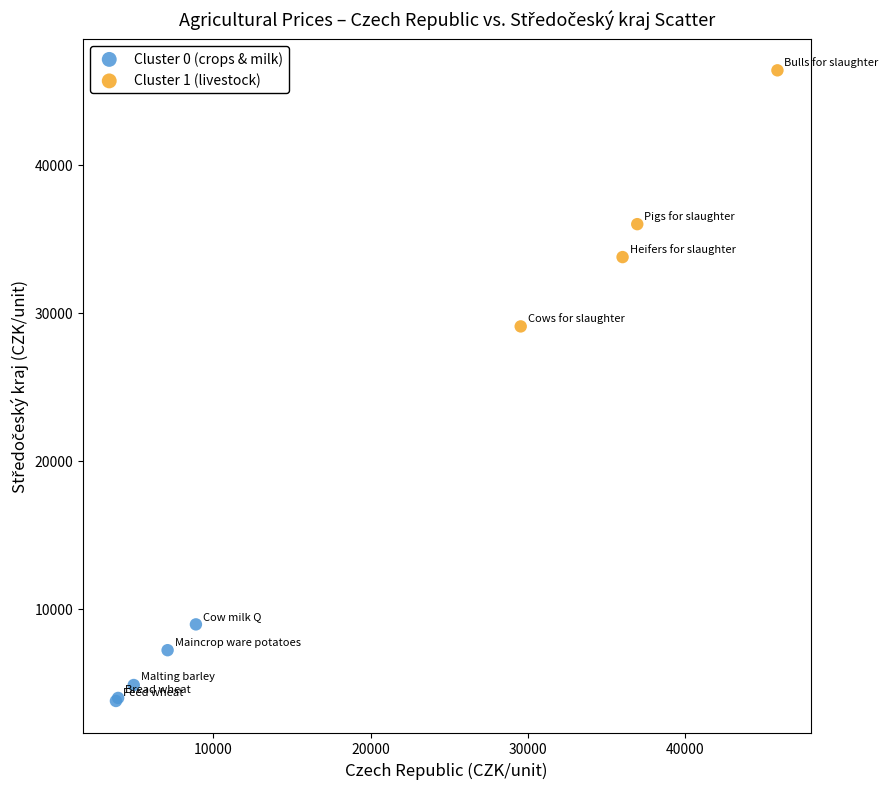

Which series has the largest Y range (max minus min)?

Cluster 1 (livestock)